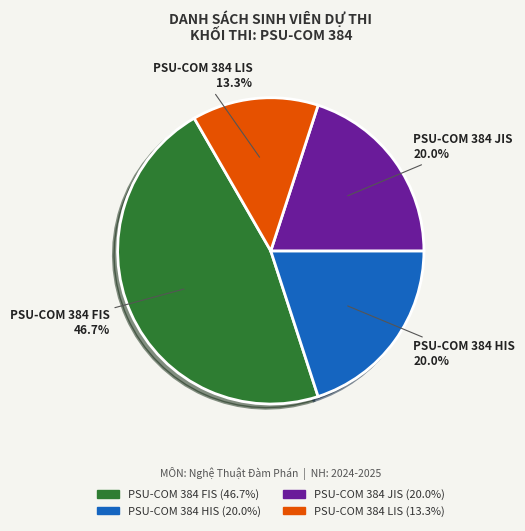

Is there any slice that represents more than half of the pie?

No